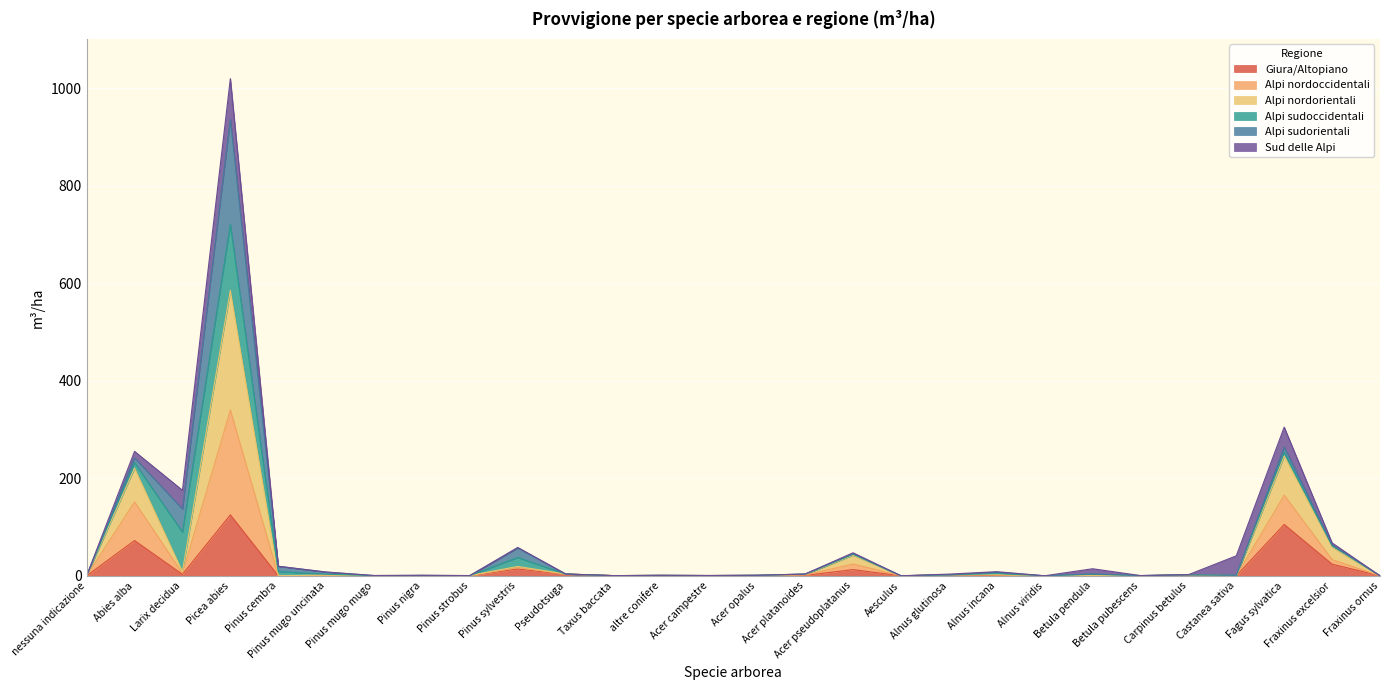

Which series has the largest range (max minus min)?

Alpi nordorientali